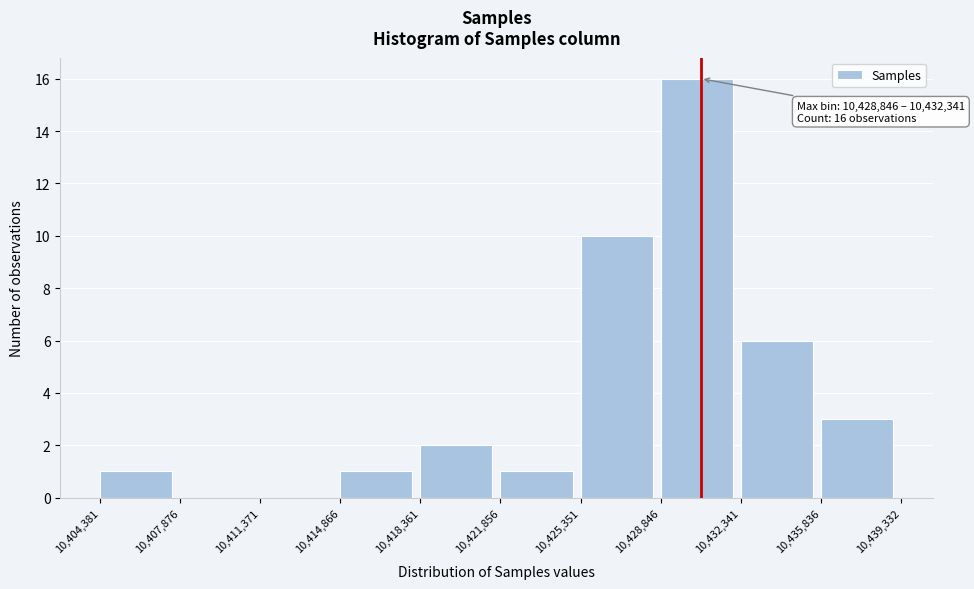

Which range on the x-axis has the tallest bar?

10,428,846 to 10,432,341